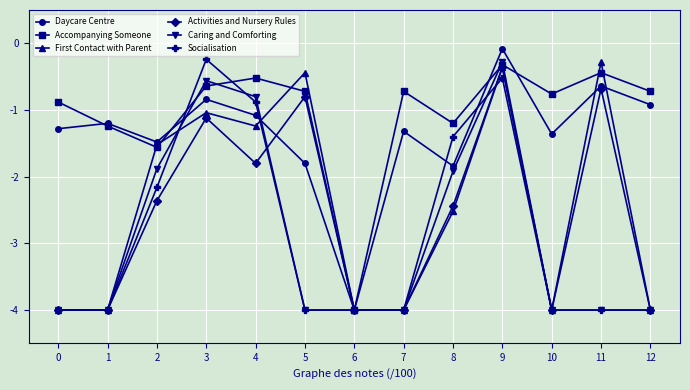

Which series has the widest spread of values?

Daycare Centre